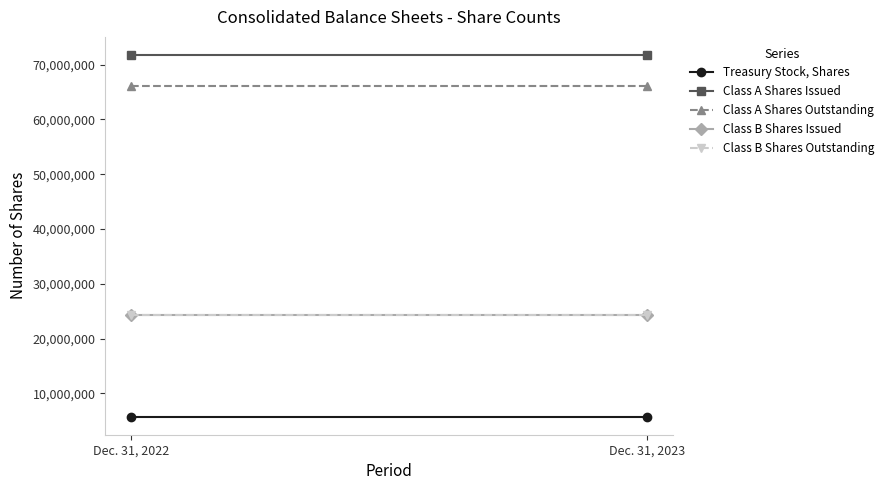

Which series changed the most between Dec. 31, 2022 and Dec. 31, 2023?

Treasury Stock, Shares